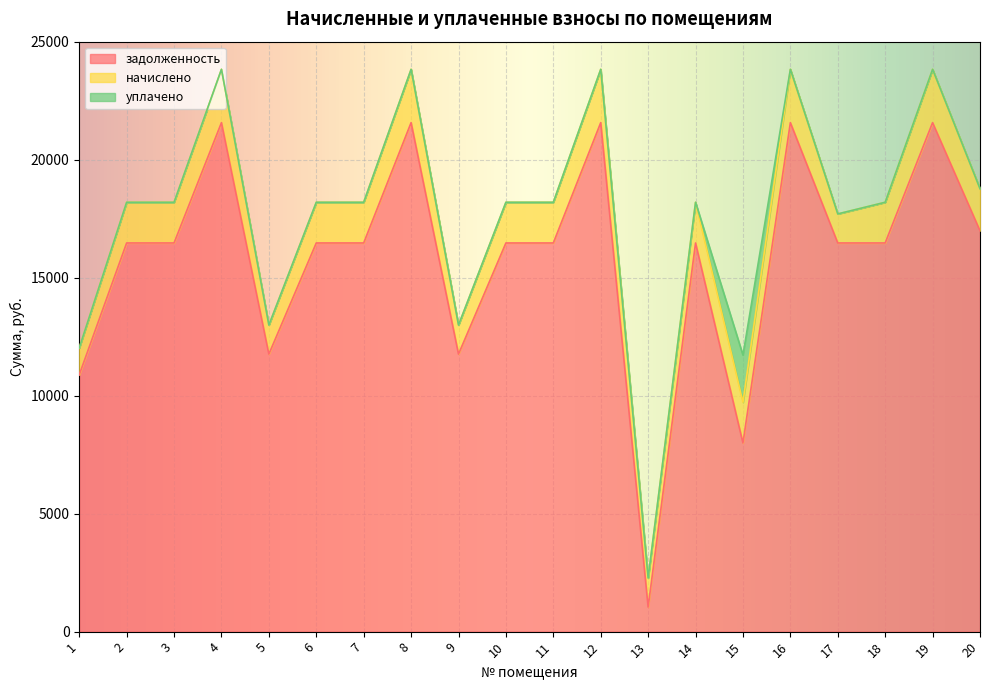

Does the chart display data point markers on the line(s)?

No